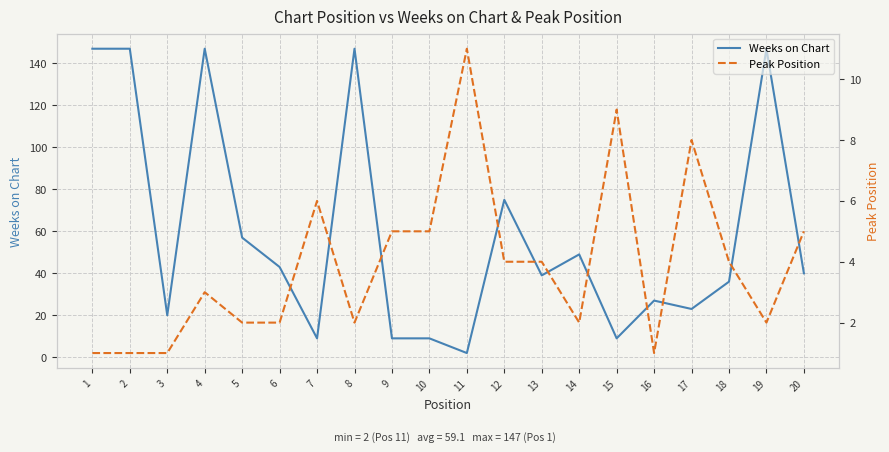

What is the value of the Weeks on Chart point at the 15th from the left?

9